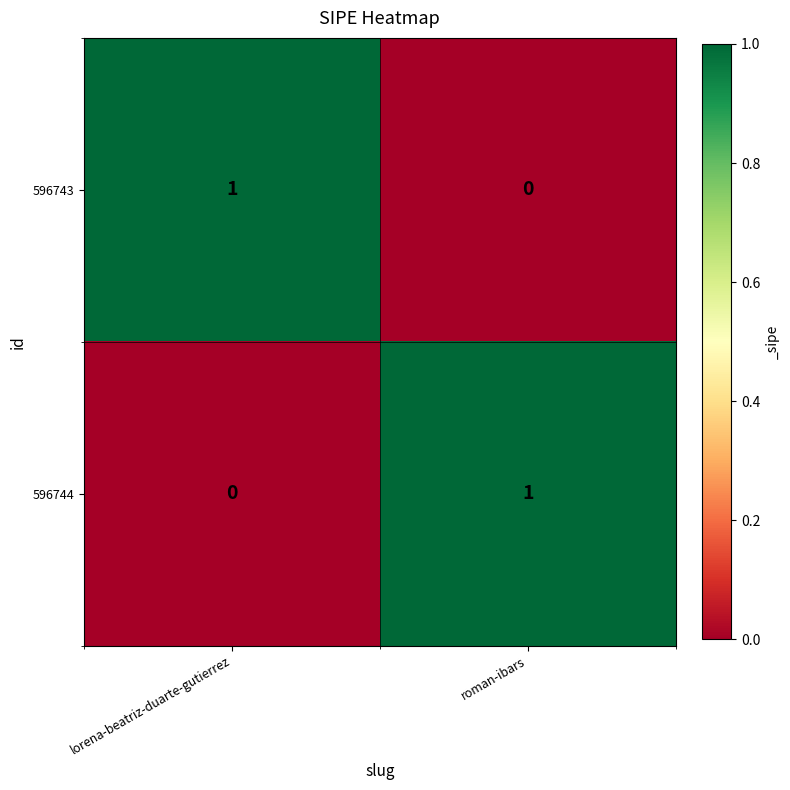

Rank the series at lorena-beatriz-duarte-gutierrez from lowest to highest value.

596744, 596743